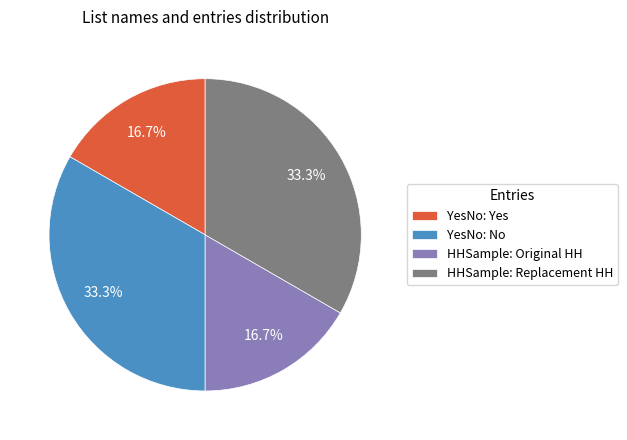

True or false: YesNo: No accounts for 44% of the total.

False